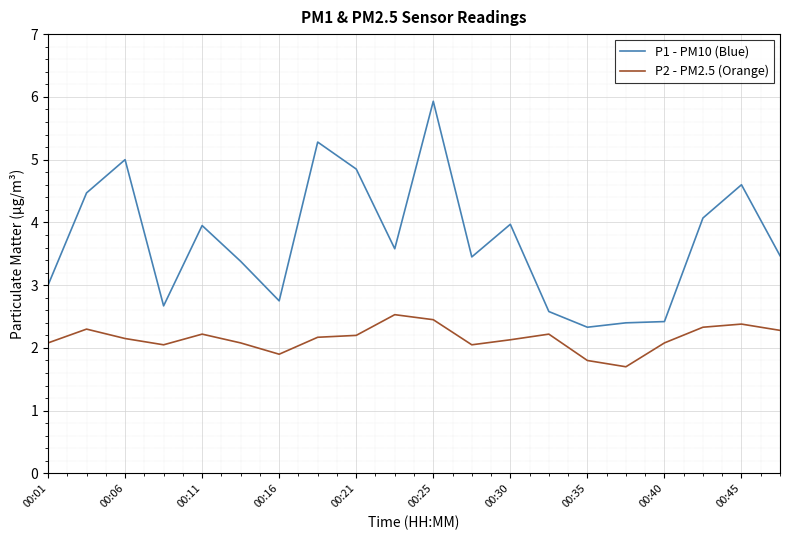

Does the chart display data point markers on the line(s)?

No